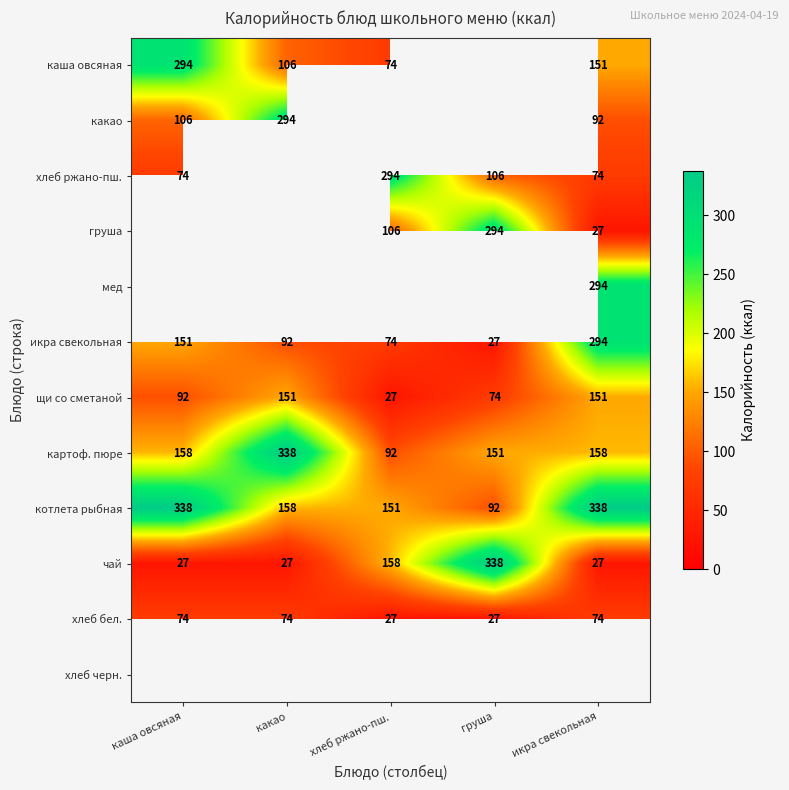

List the labels in order of икра свекольная value, largest first.

икра свекольная, каша овсяная, какао, хлеб ржано-пш., груша